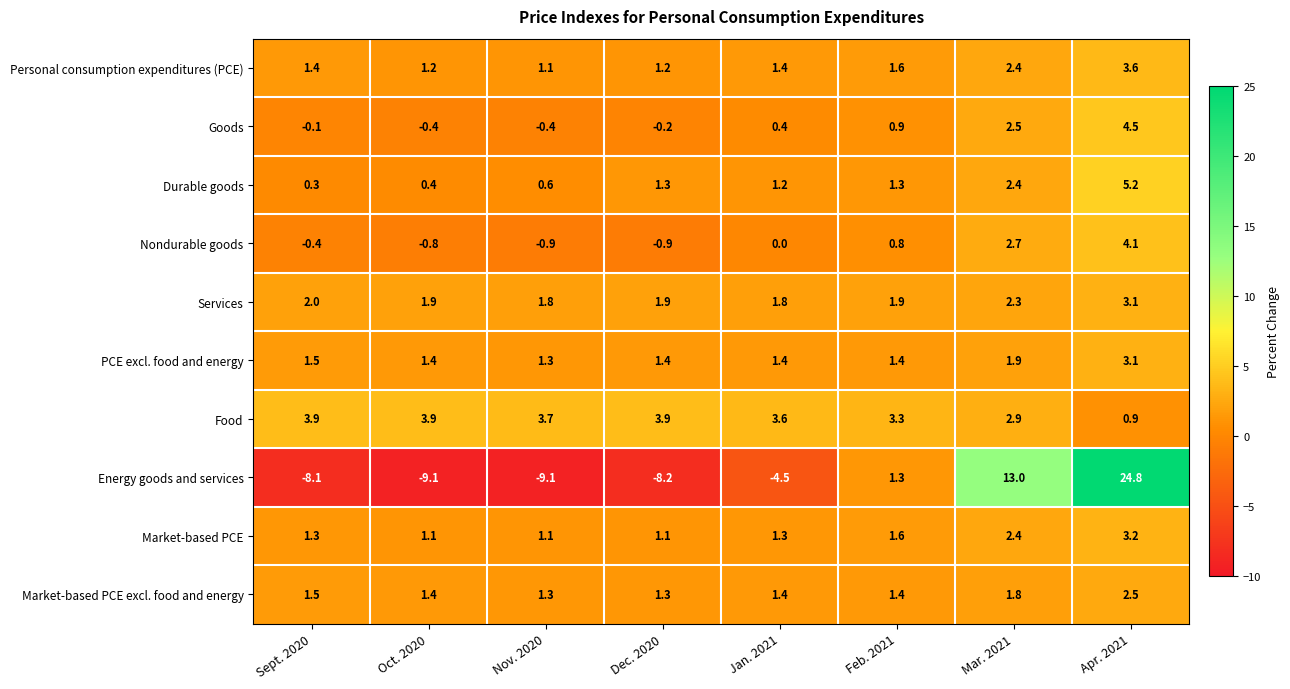

The value of Market-based PCE at Feb. 2021 is 2.7. True or false?

False